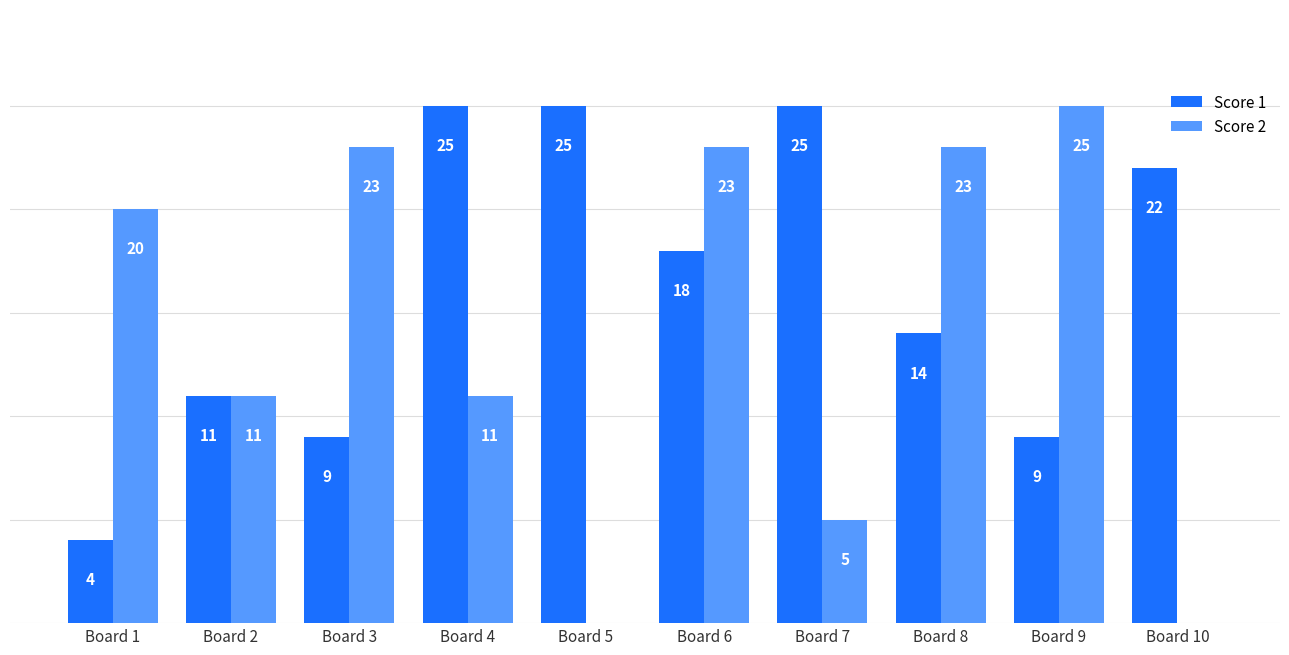

At which label does Score 1 first exceed 18?

Board 4